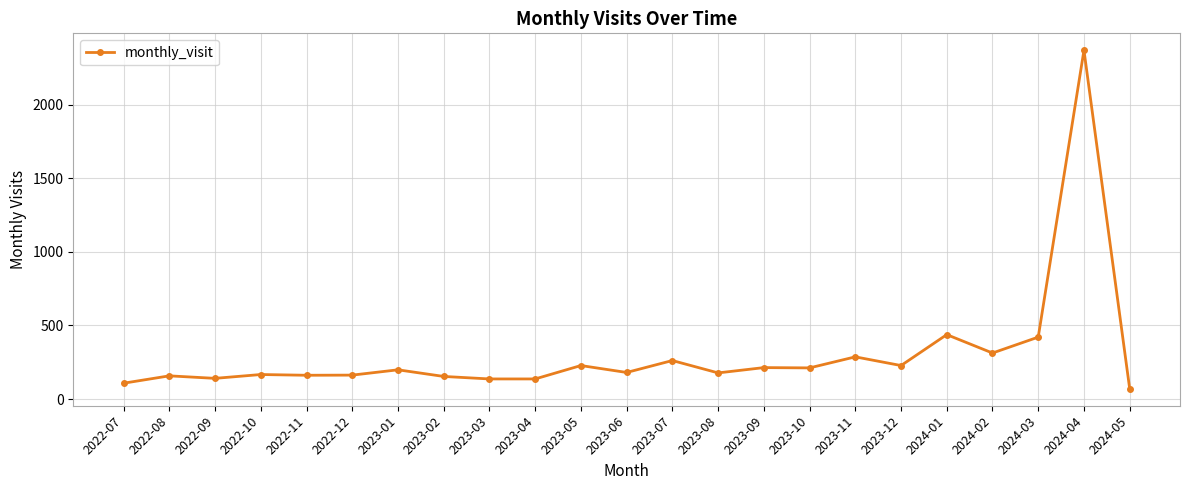

True or false: the data has more than 1 interior local peaks.

True